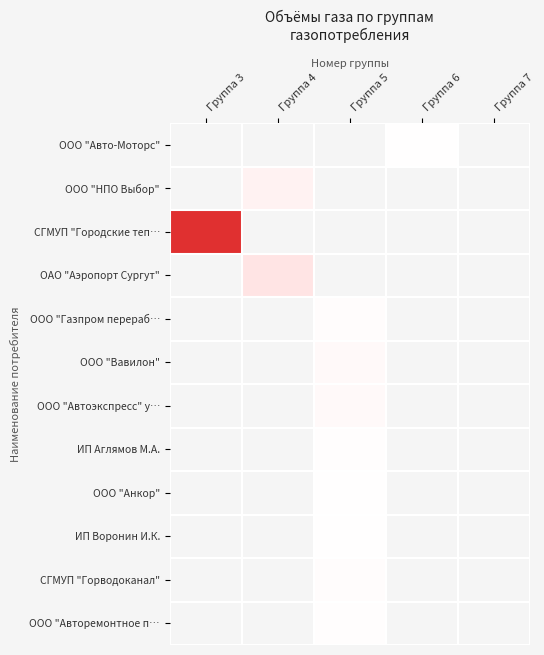

Reading left to right, transcribe all the data shown in this chart.

ООО "Авто-Моторс": Группа 3=0.0	Группа 4=0.0	Группа 5=0.0	Группа 6=0.0	Группа 7=0.0
ООО "НПО Выбор": Группа 3=0.0	Группа 4=0.2	Группа 5=0.0	Группа 6=0.0	Группа 7=0.0
СГМУП "Городские теп…: Группа 3=3.8	Группа 4=0.0	Группа 5=0.0	Группа 6=0.0	Группа 7=0.0
ОАО "Аэропорт Сургут": Группа 3=0.0	Группа 4=0.4	Группа 5=0.0	Группа 6=0.0	Группа 7=0.0
ООО "Газпром перераб…: Группа 3=0.0	Группа 4=0.0	Группа 5=0.1	Группа 6=0.0	Группа 7=0.0
ООО "Вавилон": Группа 3=0.0	Группа 4=0.0	Группа 5=0.1	Группа 6=0.0	Группа 7=0.0
ООО "Автоэкспресс" у…: Группа 3=0.0	Группа 4=0.0	Группа 5=0.1	Группа 6=0.0	Группа 7=0.0
ИП Аглямов М.А.: Группа 3=0.0	Группа 4=0.0	Группа 5=0.0	Группа 6=0.0	Группа 7=0.0
ООО "Анкор": Группа 3=0.0	Группа 4=0.0	Группа 5=0.0	Группа 6=0.0	Группа 7=0.0
ИП Воронин И.К.: Группа 3=0.0	Группа 4=0.0	Группа 5=0.0	Группа 6=0.0	Группа 7=0.0
СГМУП "Горводоканал": Группа 3=0.0	Группа 4=0.0	Группа 5=0.0	Группа 6=0.0	Группа 7=0.0
ООО "Авторемонтное п…: Группа 3=0.0	Группа 4=0.0	Группа 5=0.0	Группа 6=0.0	Группа 7=0.0